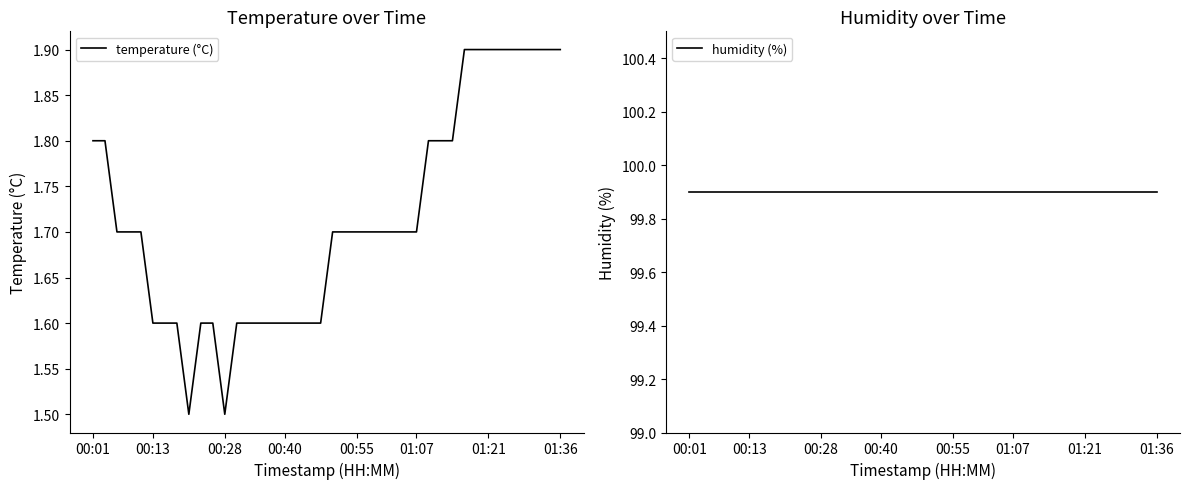

Reading right to left, list all the values displayed in this chart.

temperature (°C): 1.9	1.9	1.9	1.9	1.9	1.9	1.9	1.9	1.9	1.8	1.8	1.8	1.7	1.7	1.7	1.7	1.7	1.7	1.7	1.7	1.6	1.6	1.6	1.6	1.6	1.6	1.6	1.6	1.5	1.6	1.6	1.5	1.6	1.6	1.6	1.7	1.7	1.7	1.8	1.8
humidity (%): 99.9	99.9	99.9	99.9	99.9	99.9	99.9	99.9	99.9	99.9	99.9	99.9	99.9	99.9	99.9	99.9	99.9	99.9	99.9	99.9	99.9	99.9	99.9	99.9	99.9	99.9	99.9	99.9	99.9	99.9	99.9	99.9	99.9	99.9	99.9	99.9	99.9	99.9	99.9	99.9